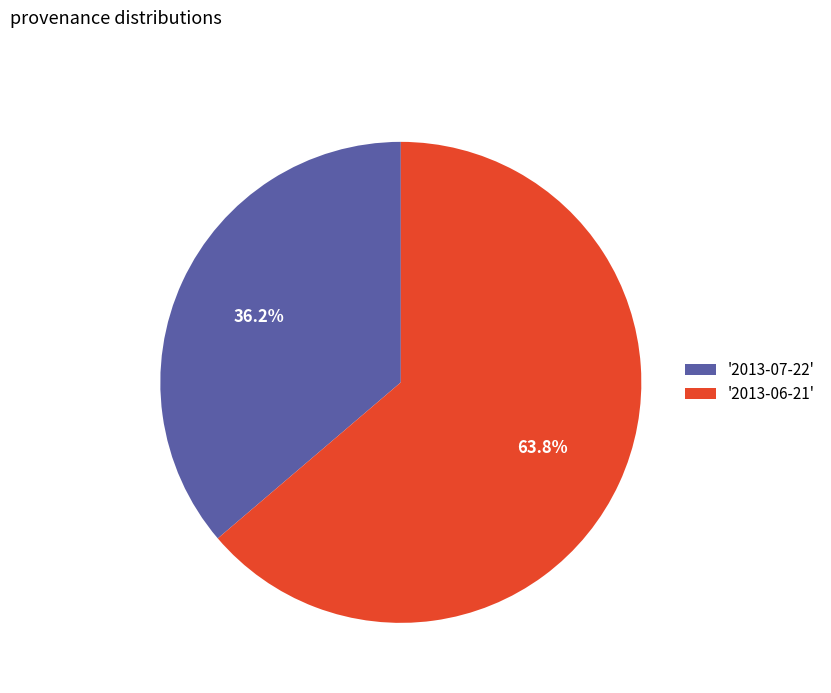

How many slices are in this pie chart?

2